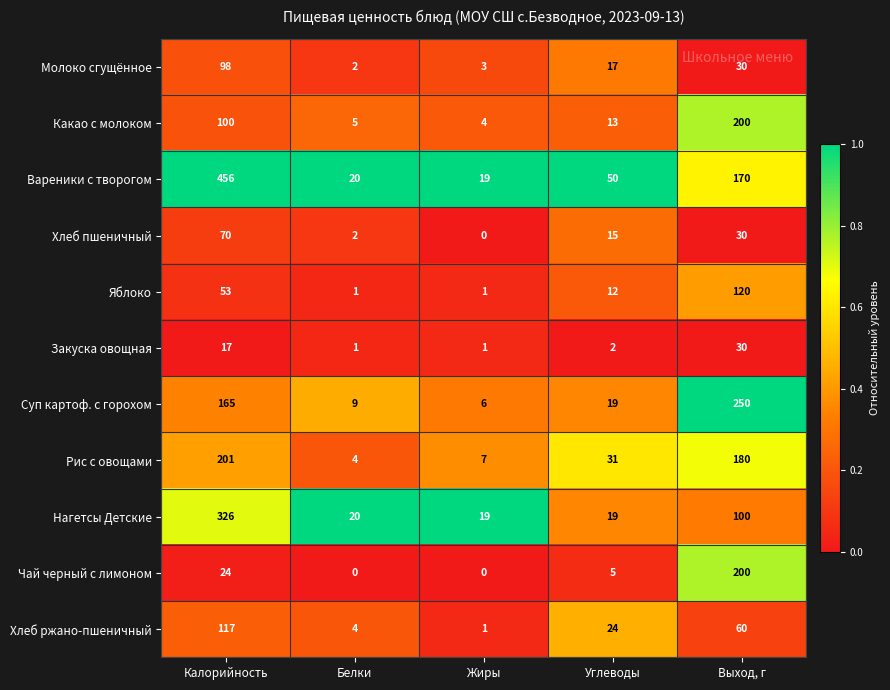

What is the approximate value of Чай черный с лимоном at Калорийность?

24